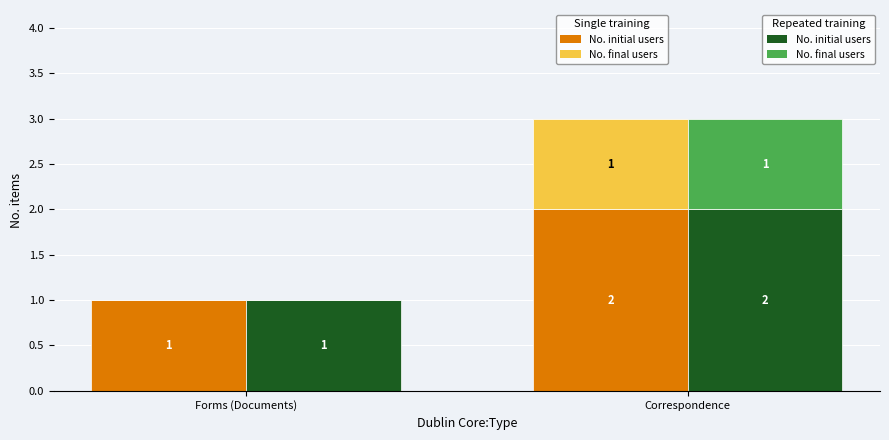

What is the label of the 1st bar from the right?

Correspondence